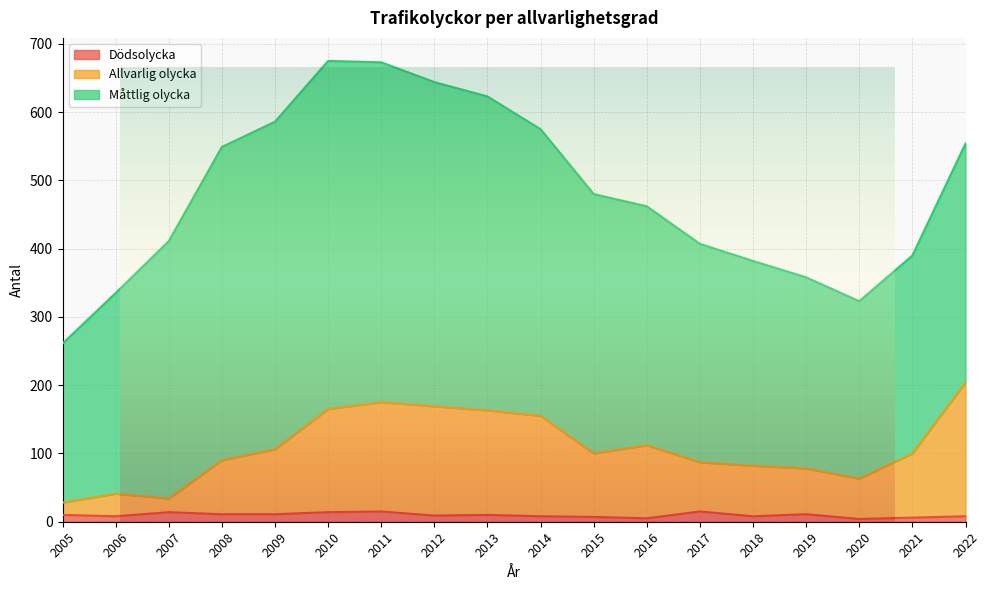

What is the total value across all series at 2017?

407